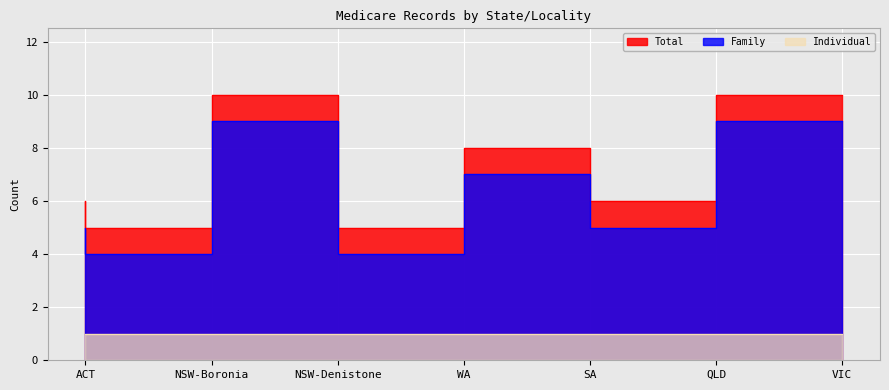

Which category has the highest value in the Total series?

NSW-Denistone